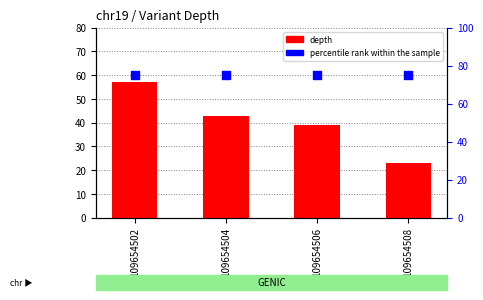

What is the total value across all series at 109654506?

114